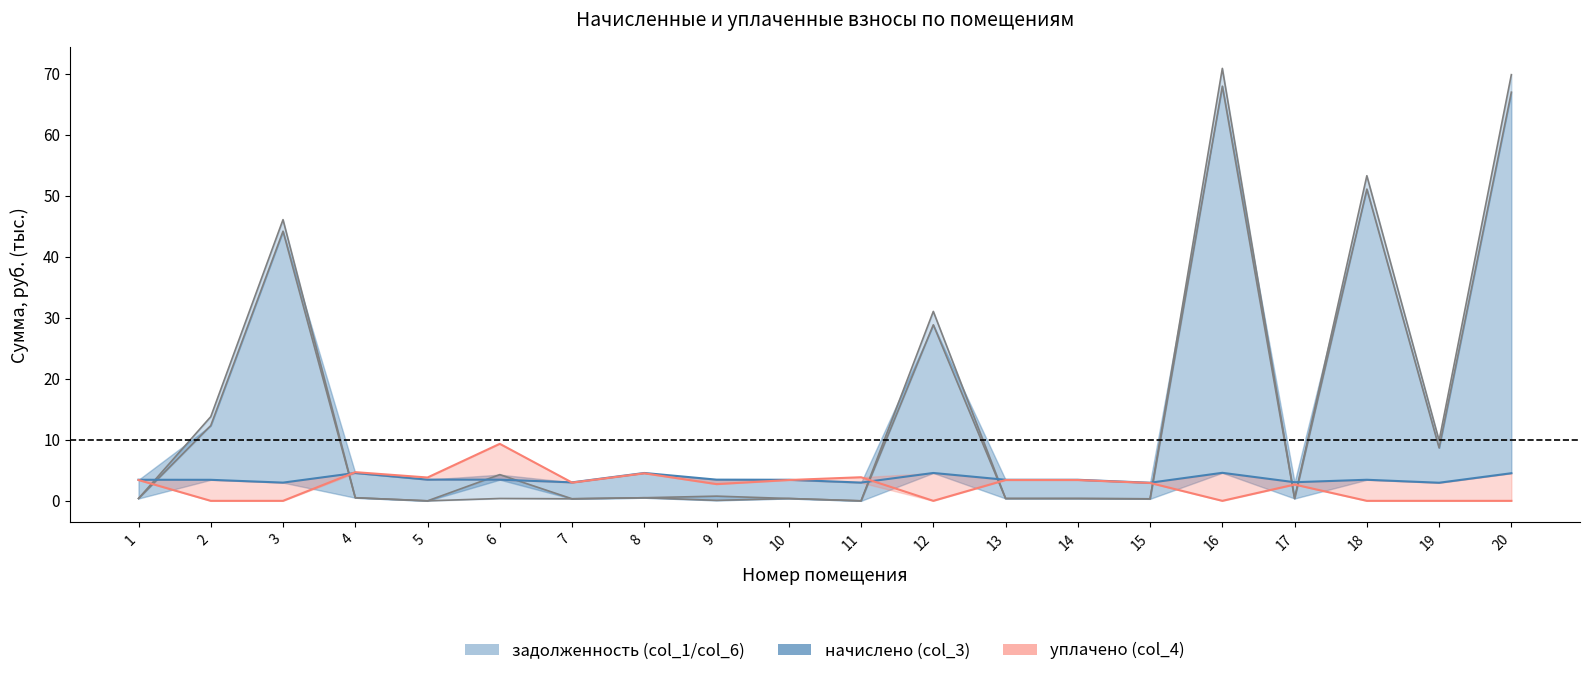

Is it true that the value at 10 is 0.4?

True